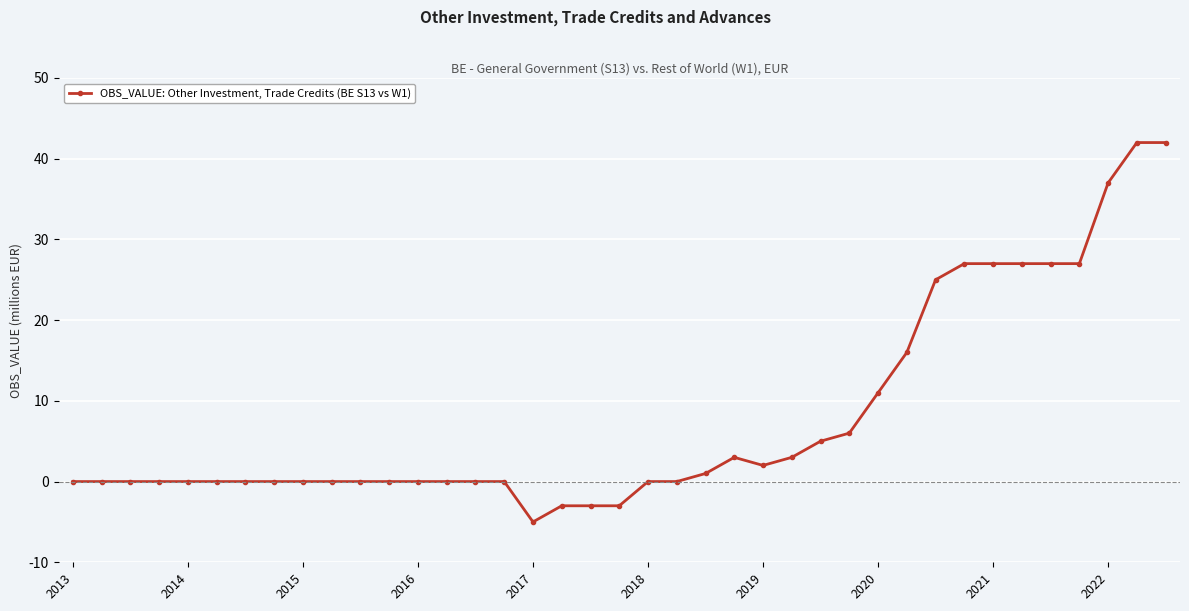

What is the sum of all values?

314